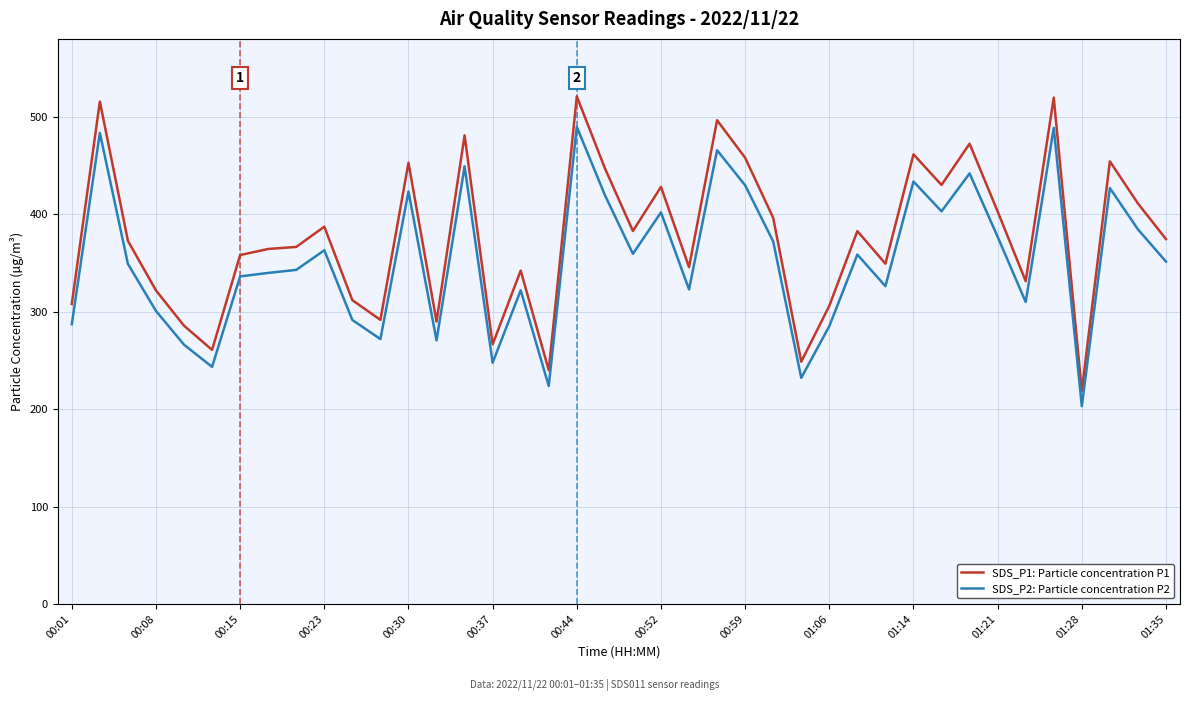

True or false: SDS_P1: Particle concentration P1 and SDS_P2: Particle concentration P2 cross at least once.

False